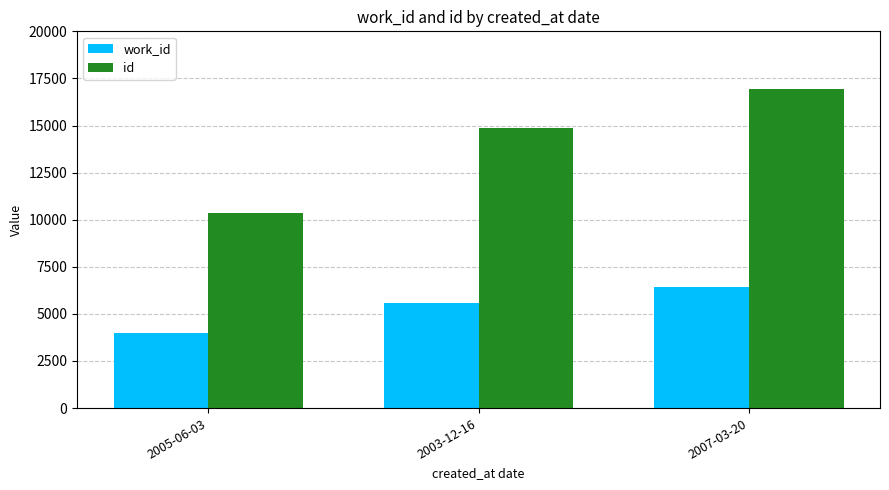

Rank the series by their maximum value, from highest to lowest.

id, work_id